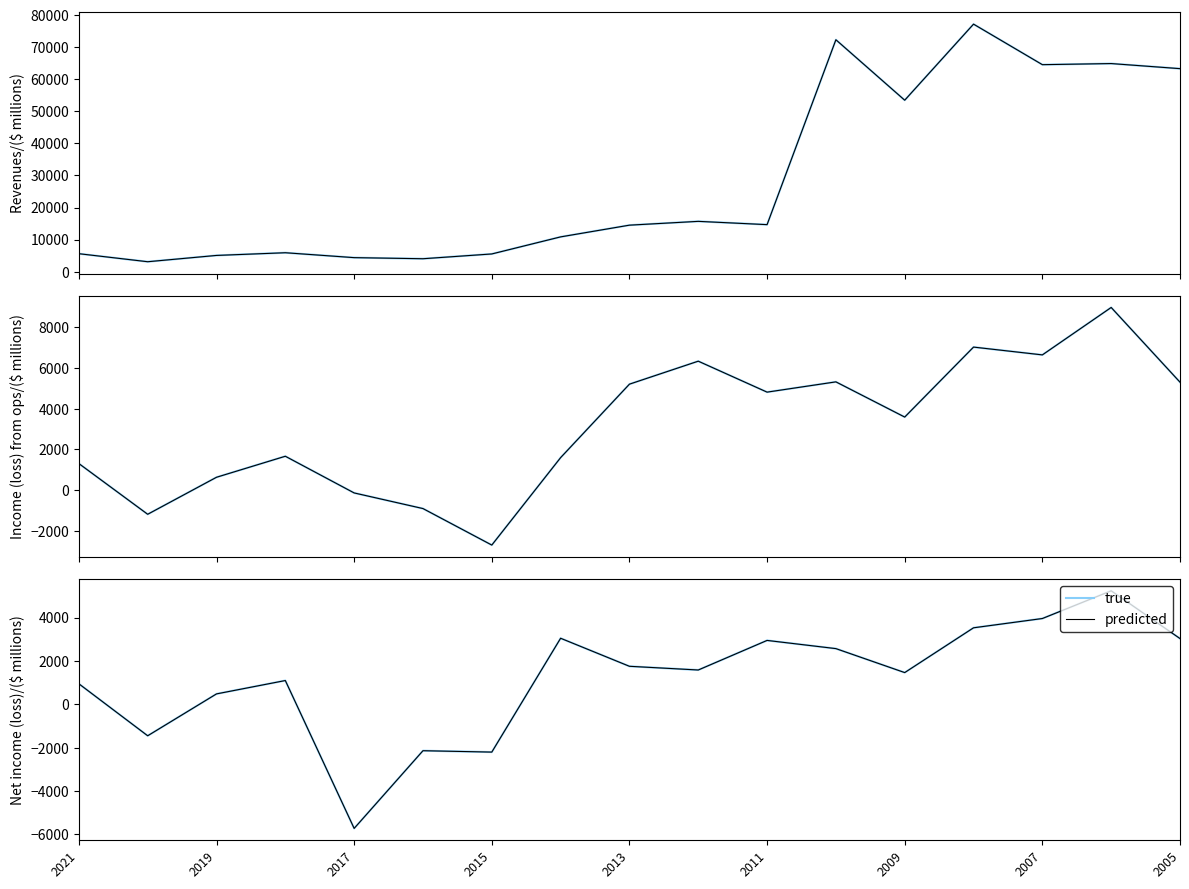

Which series has the widest spread of values?

Revenues